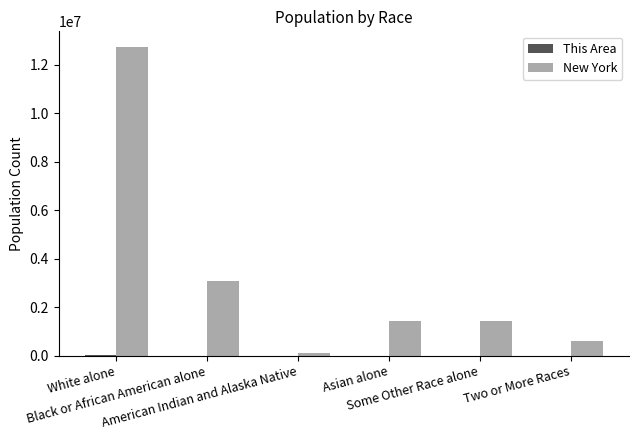

The value of New York at Two or More Races is 585849. True or false?

True